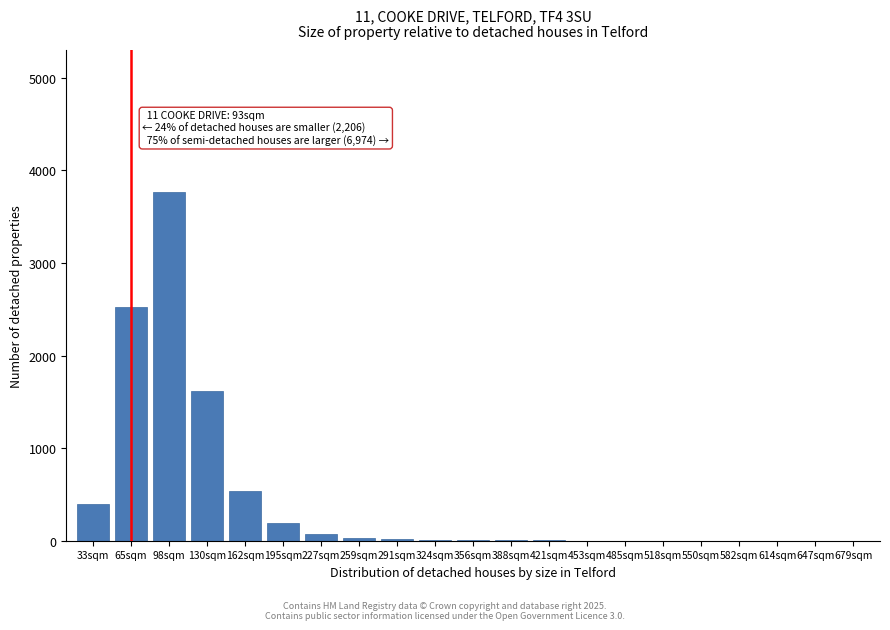

At which label is the value closest to 1881?

130sqm